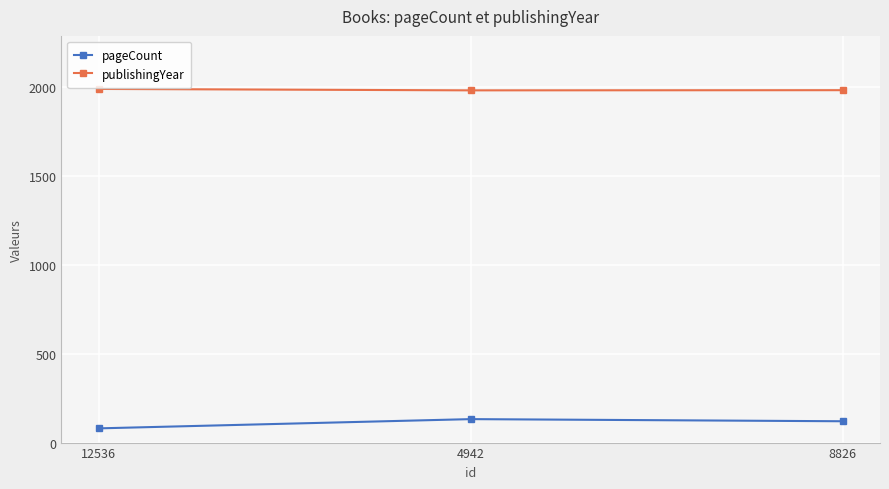

What value does the pageCount series have at 12536, to the nearest 5?

80